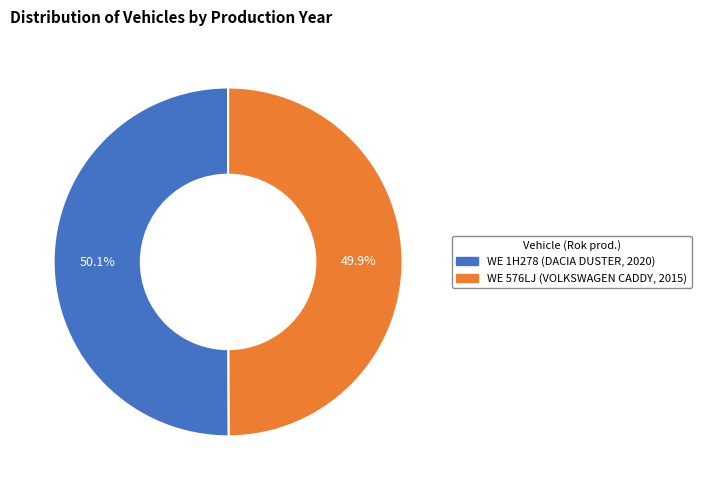

Rank the categories by value from lowest to highest.

WE 576LJ (VOLKSWAGEN CADDY, 2015), WE 1H278 (DACIA DUSTER, 2020)